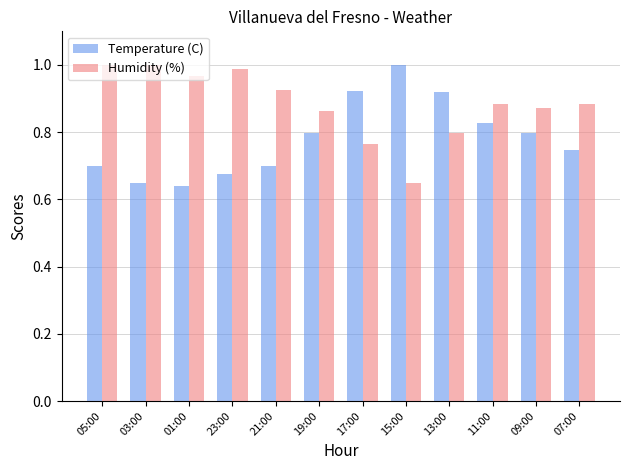

What is the label of the 1st bar from the right?

07:00